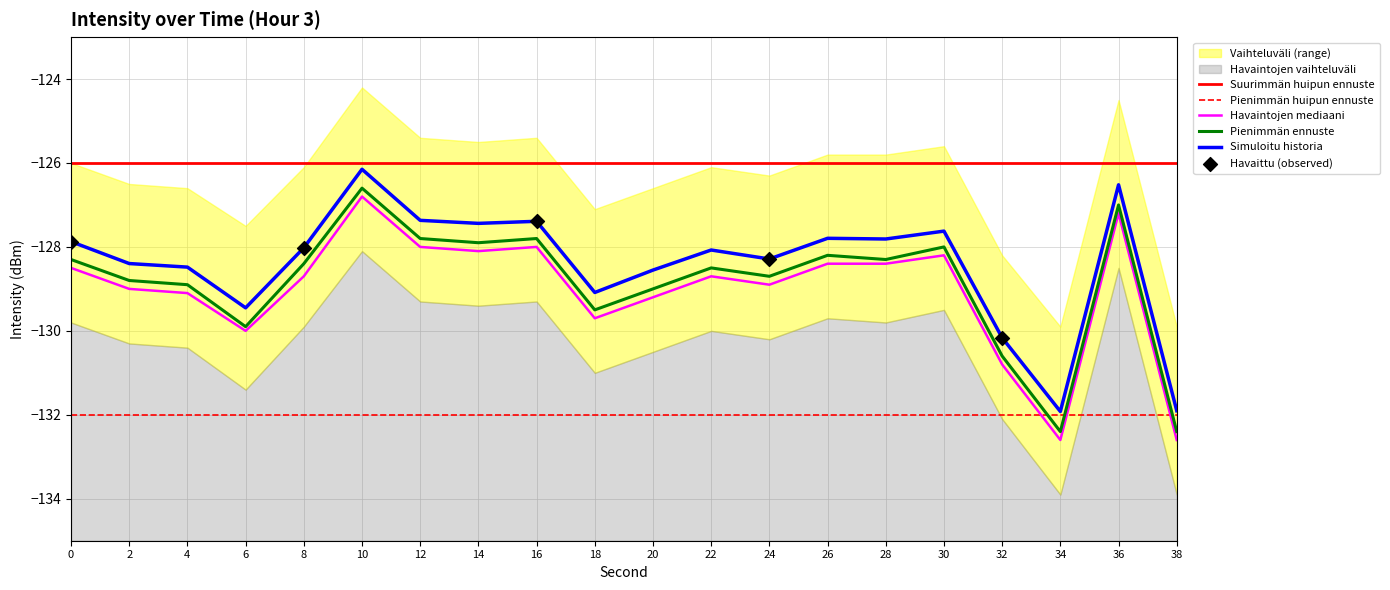

Which has a higher value, 20 or 38?

20